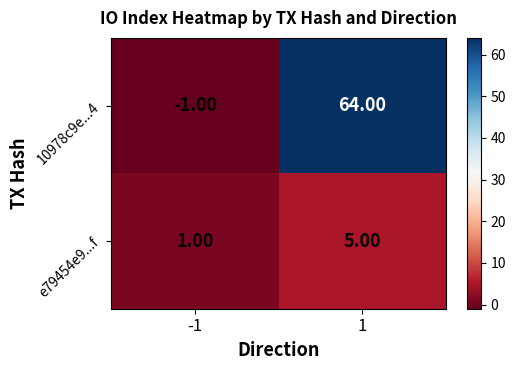

What is the spread (max minus min) of values at 1?

59